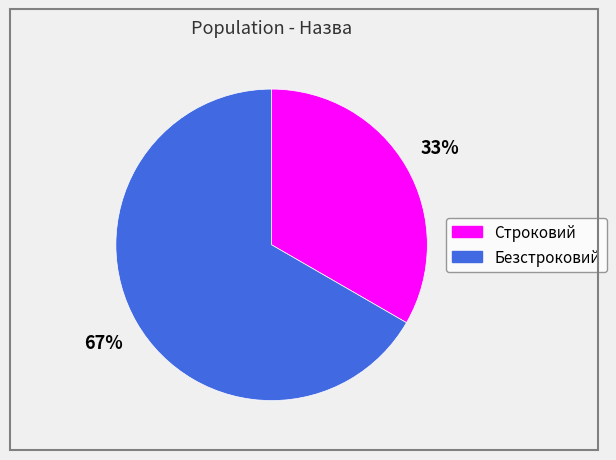

Rank the categories by value from highest to lowest.

Безстроковий, Строковий